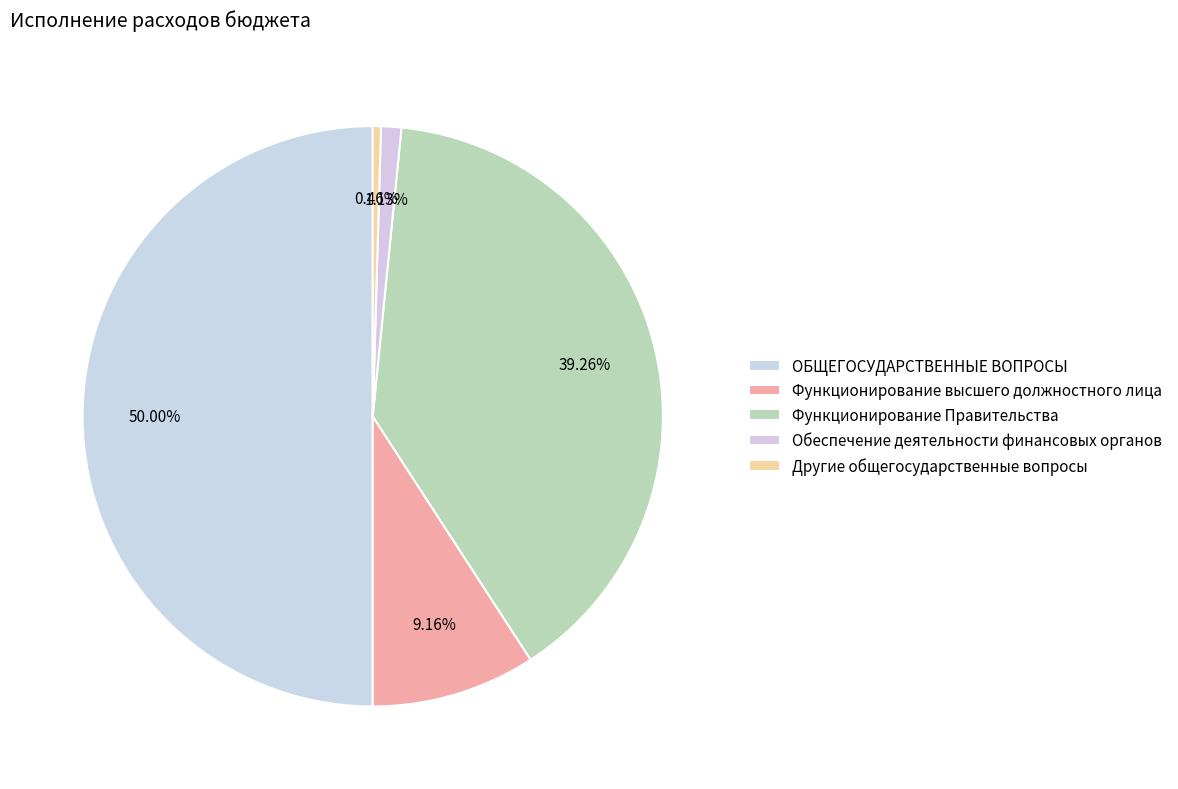

Count the number of slices in the pie.

5